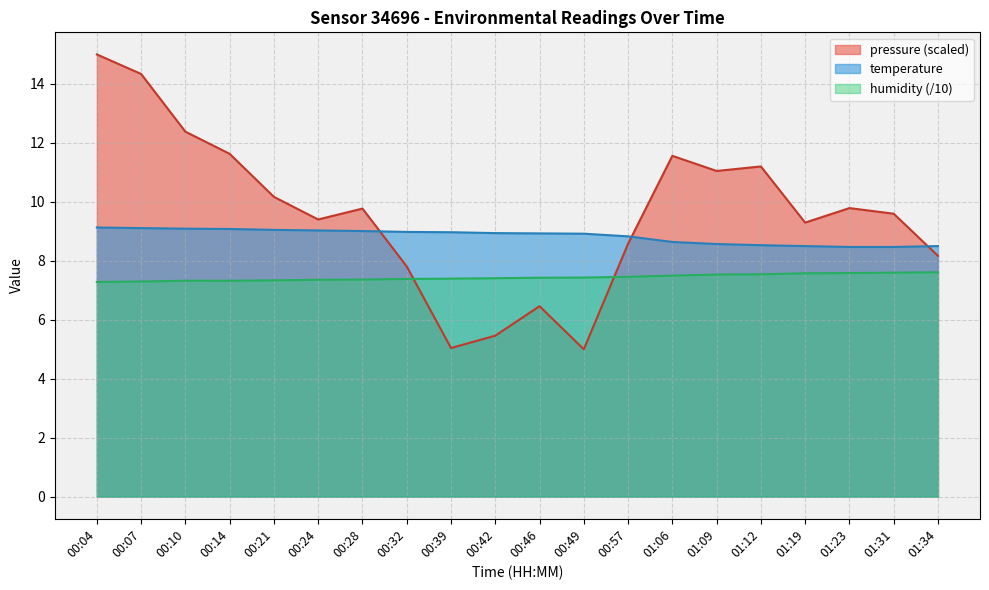

At how many categories does at least one series exceed 12?

3